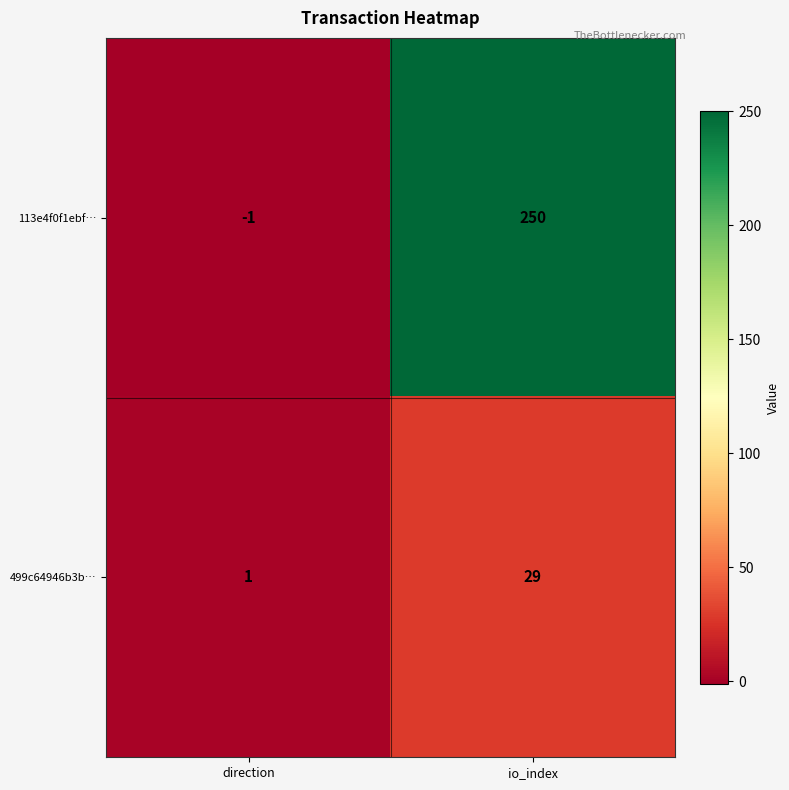

At io_index, list the series in order from largest to smallest.

113e4f0f1ebf…, 499c64946b3b…